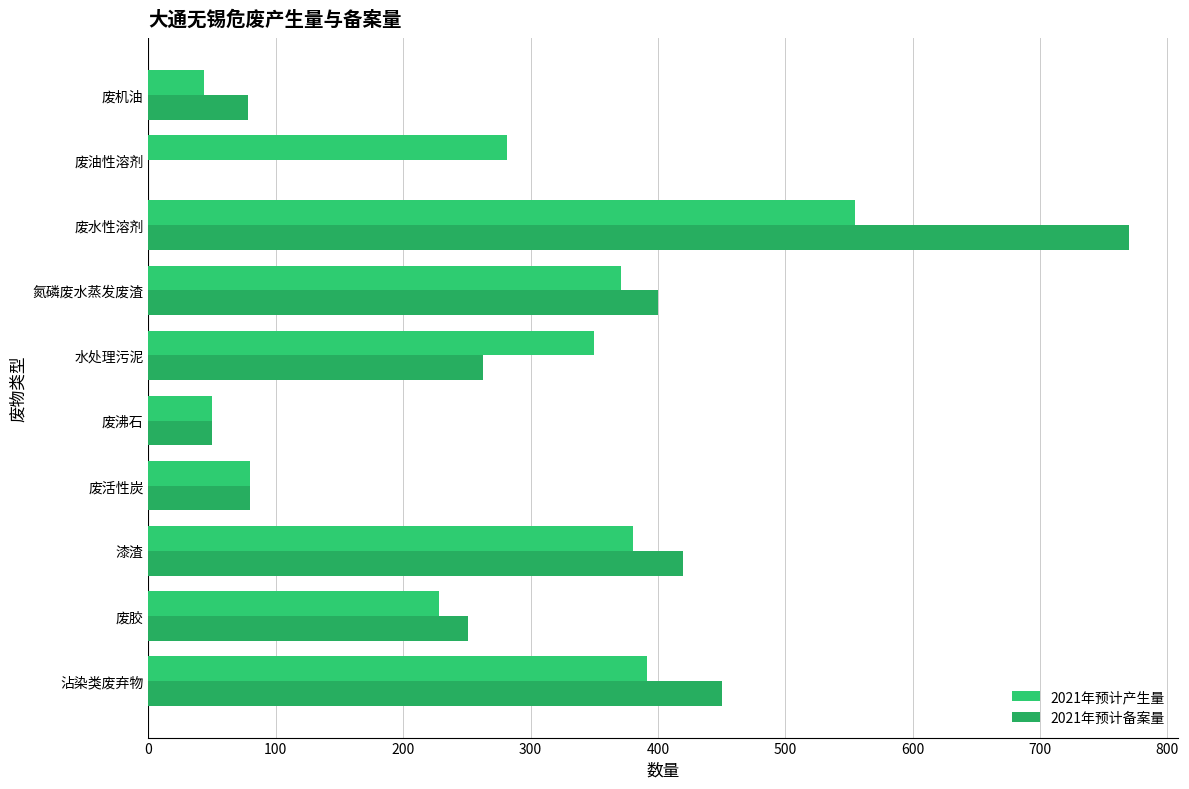

What is the difference between the second highest and second lowest values in the 2021年预计备案量 series?

400.0